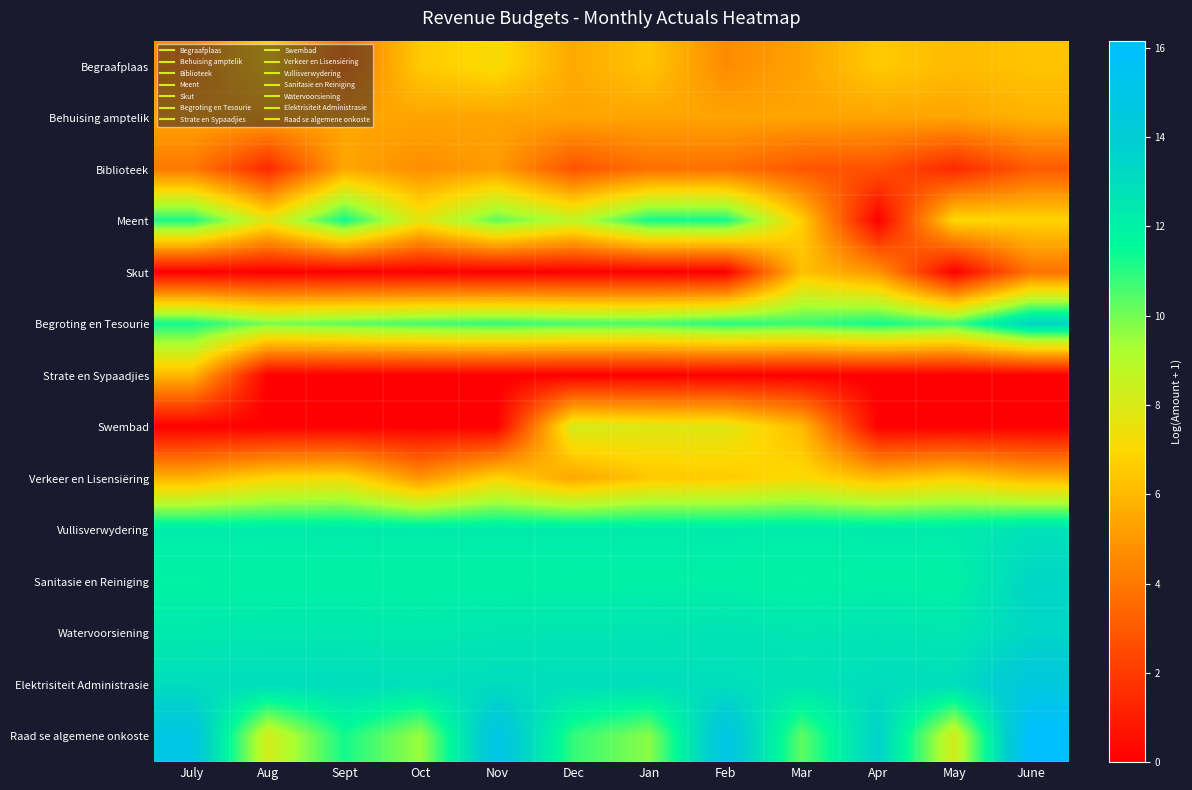

At July, list the series in order from largest to smallest.

Raad se algemene onkoste, Elektrisiteit Administrasie, Watervoorsiening, Vullisverwydering, Sanitasie en Reiniging, Begroting en Tesourie, Meent, Strate en Sypaadjies, Verkeer en Lisensiëring, Behuising amptelik, Begraafplaas, Biblioteek, Skut, Swembad